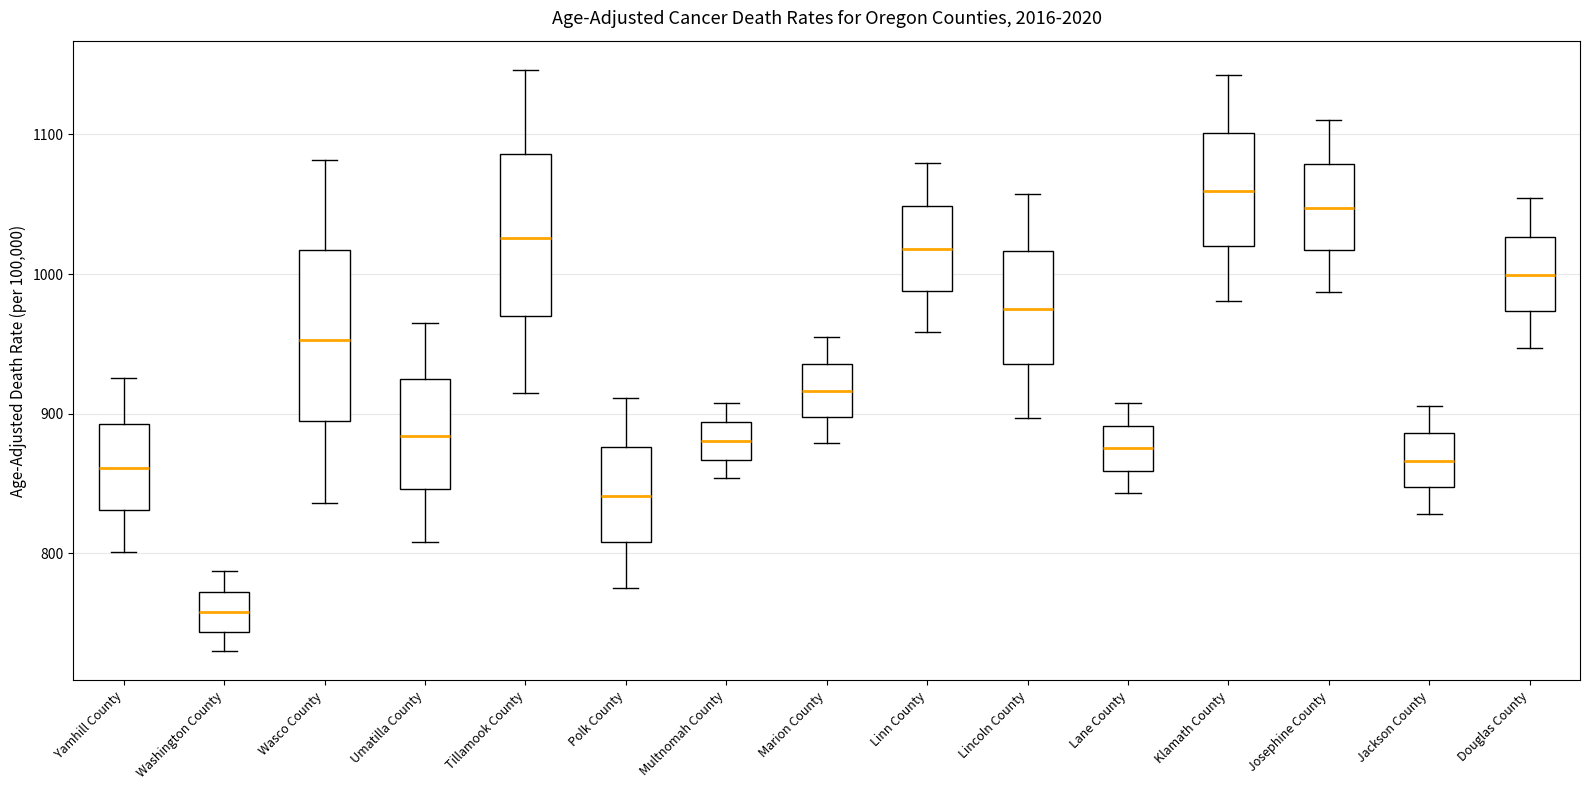

Reading left to right, read every box against the y-axis: the position of its median line, the range the box covers, and the ends of its whiskers. The values are not printed on the chart, so give them approximately, as read against the axis.

Yamhill County: median 860, box 830 to 890, whiskers 800 to 930
Washington County: median 760, box 740 to 770, whiskers 730 to 790
Wasco County: median 950, box 890 to 1020, whiskers 840 to 1080
Umatilla County: median 880, box 850 to 920, whiskers 810 to 970
Tillamook County: median 1030, box 970 to 1090, whiskers 910 to 1150
Polk County: median 840, box 810 to 880, whiskers 780 to 910
Multnomah County: median 880, box 870 to 890, whiskers 850 to 910
Marion County: median 920, box 900 to 940, whiskers 880 to 950
Linn County: median 1020, box 990 to 1050, whiskers 960 to 1080
Lincoln County: median 980, box 940 to 1020, whiskers 900 to 1060
Lane County: median 880, box 860 to 890, whiskers 840 to 910
Klamath County: median 1060, box 1020 to 1100, whiskers 980 to 1140
Josephine County: median 1050, box 1020 to 1080, whiskers 990 to 1110
Jackson County: median 870, box 850 to 890, whiskers 830 to 910
Douglas County: median 1000, box 970 to 1030, whiskers 950 to 1050